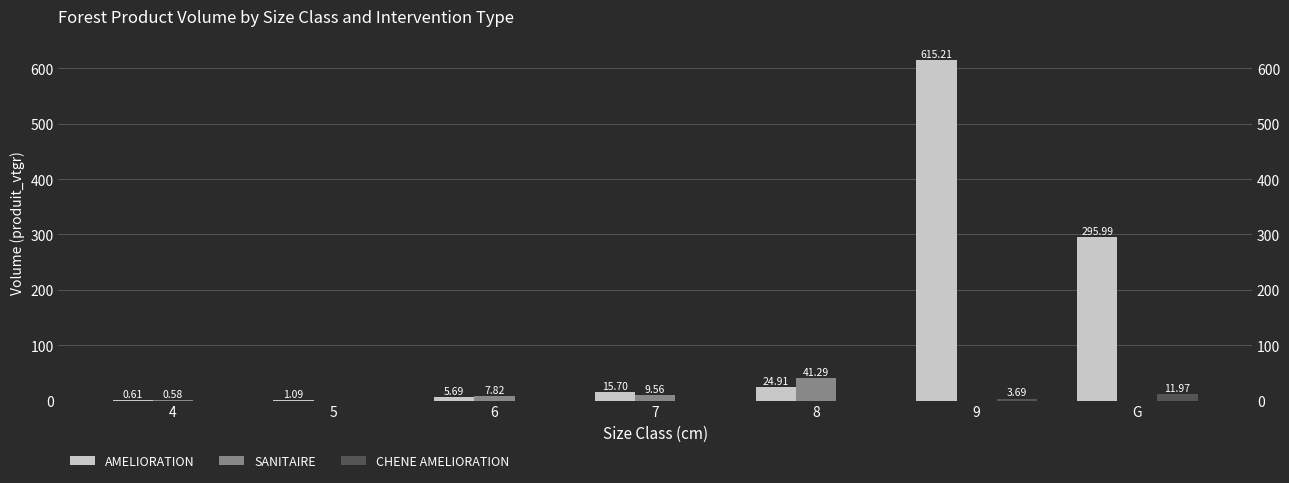

Reading left to right, extract all data points from this chart.

AMELIORATION: 4=0.6	5=1.1	6=5.7	7=15.7	8=24.9	9=615.2	G=296.0
SANITAIRE: 4=0.6	5=0.0	6=7.8	7=9.6	8=41.3	9=0.0	G=0.0
CHENE AMELIORATION: 4=0.0	5=0.0	6=0.0	7=0.0	8=0.0	9=3.7	G=12.0